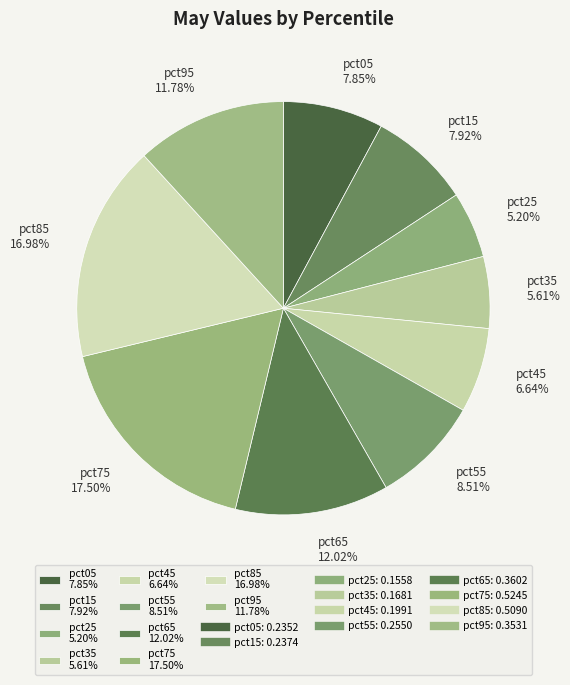

Which category has the biggest portion of the pie?

pct75